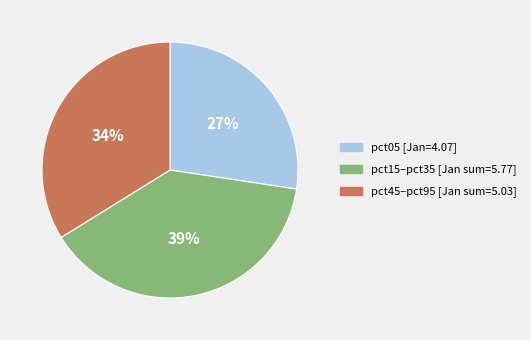

To the nearest percent, what is the average slice percentage?

33%